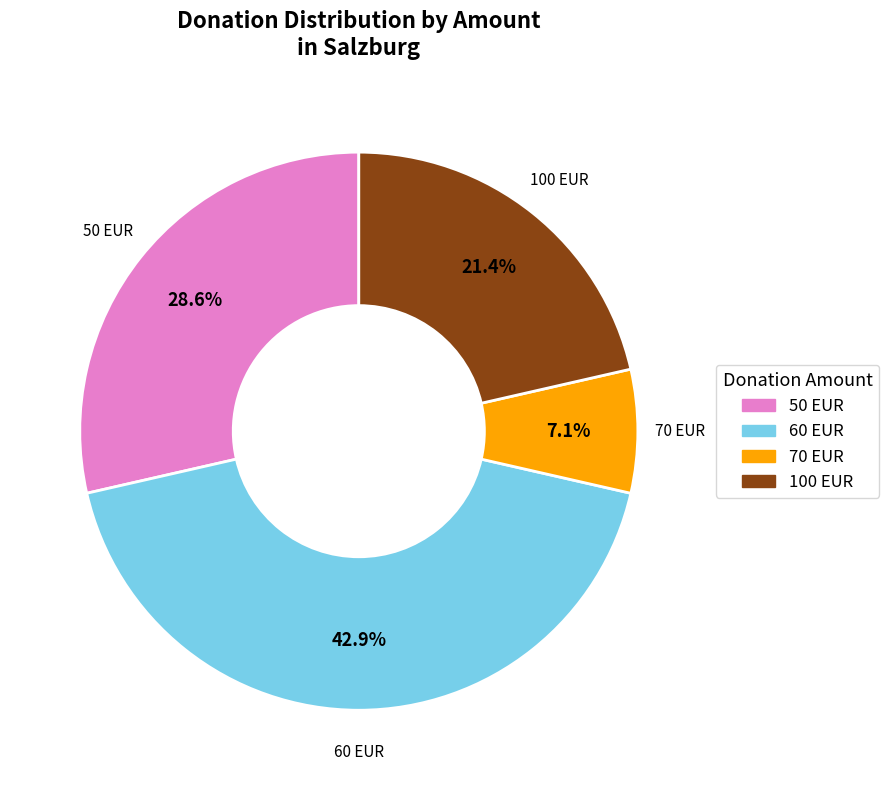

Is there any slice that represents more than half of the pie?

No